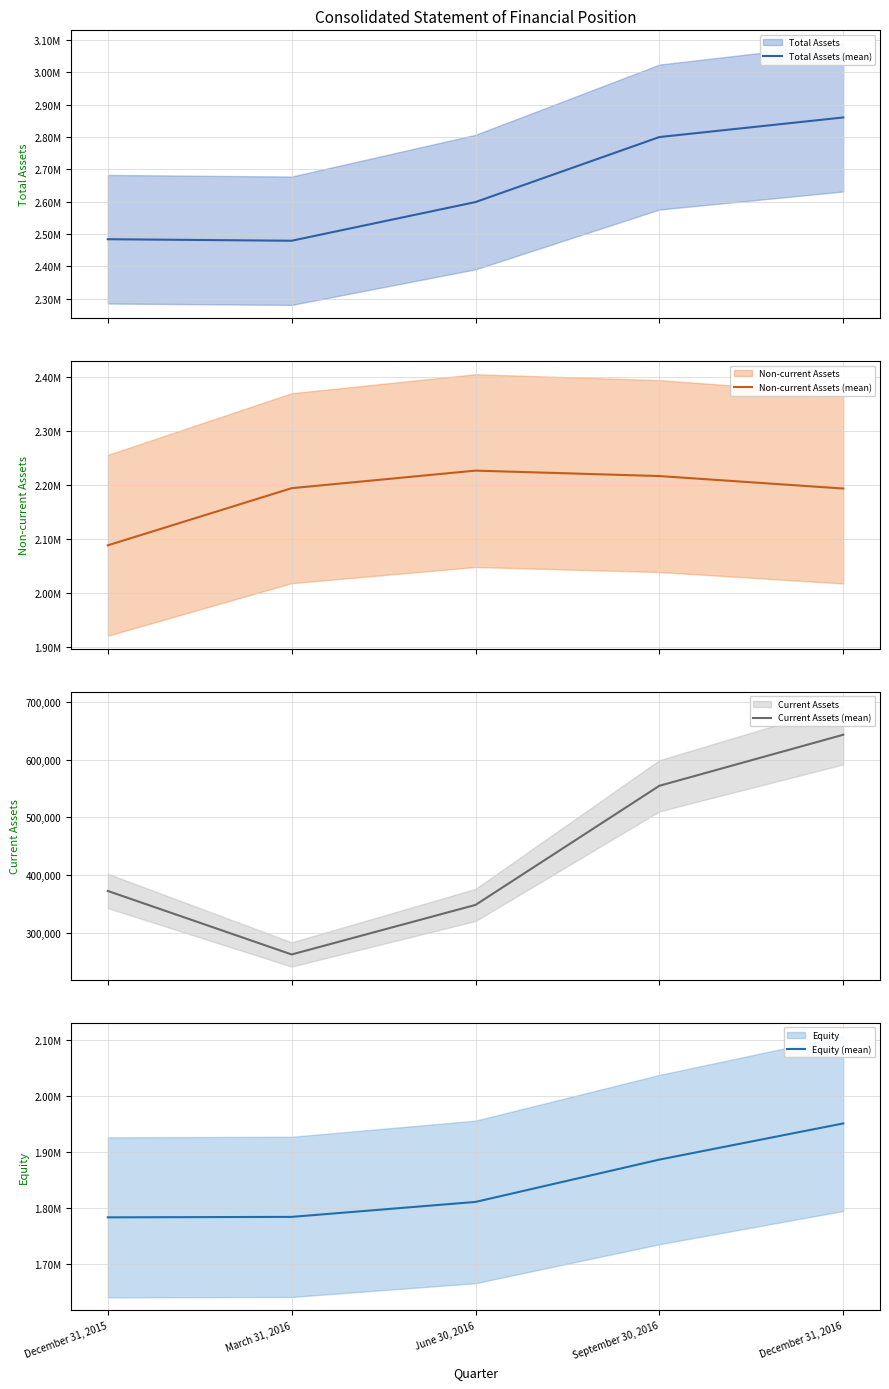

At December 31, 2015, list the series in order from largest to smallest.

Total Assets (mean), Non-current Assets (mean), Equity (mean), Current Assets (mean)